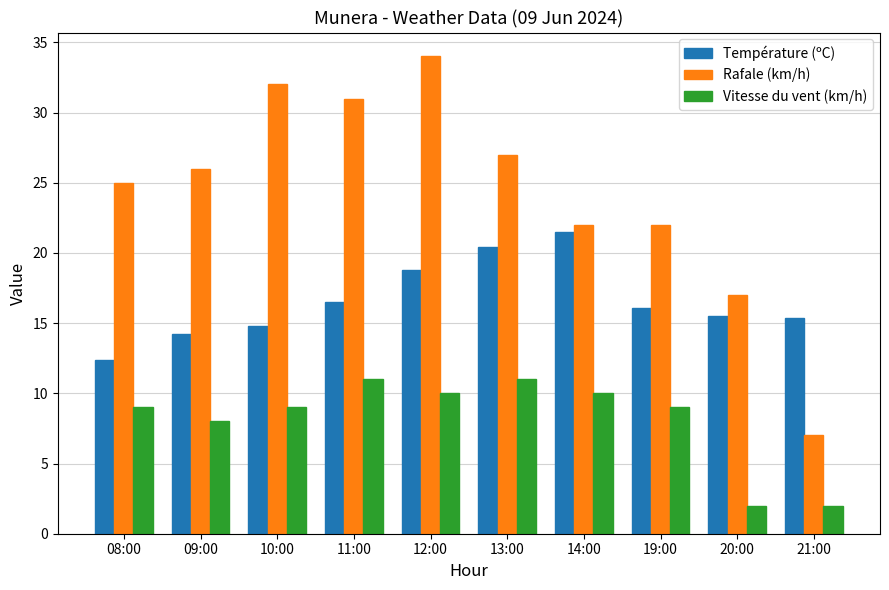

Are the bars horizontal?

No